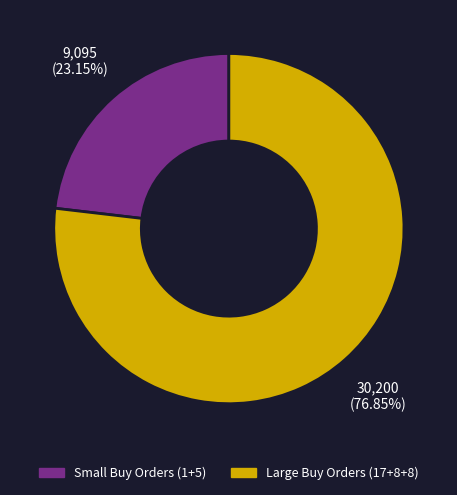

How many slices are in this pie chart?

2